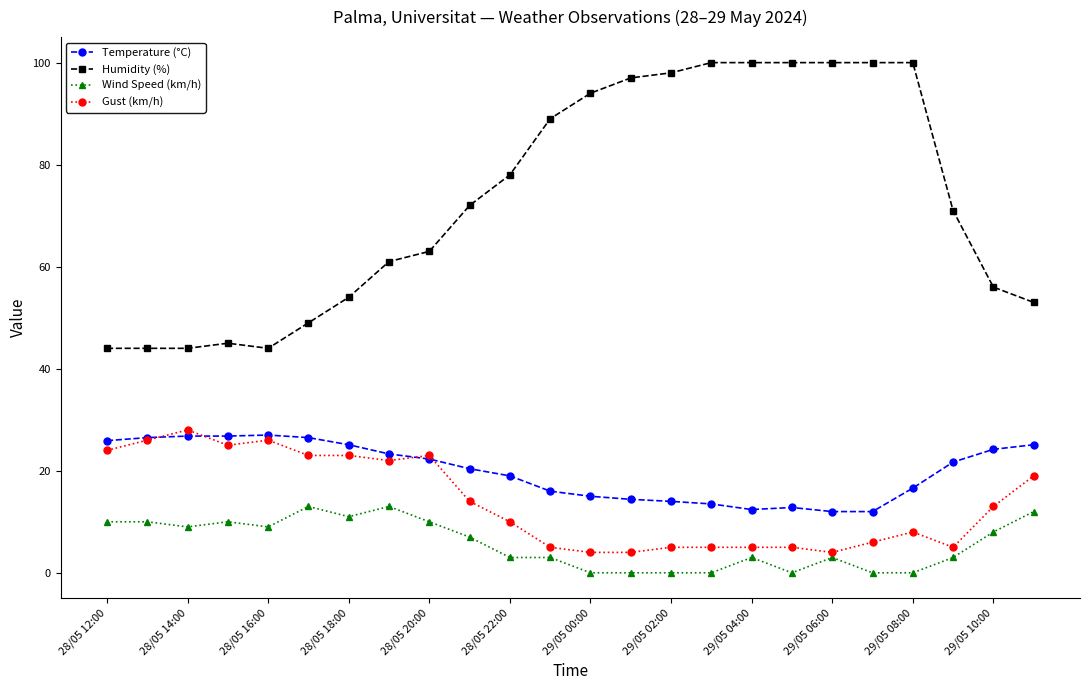

Which series has the widest spread of values?

Humidity (%)